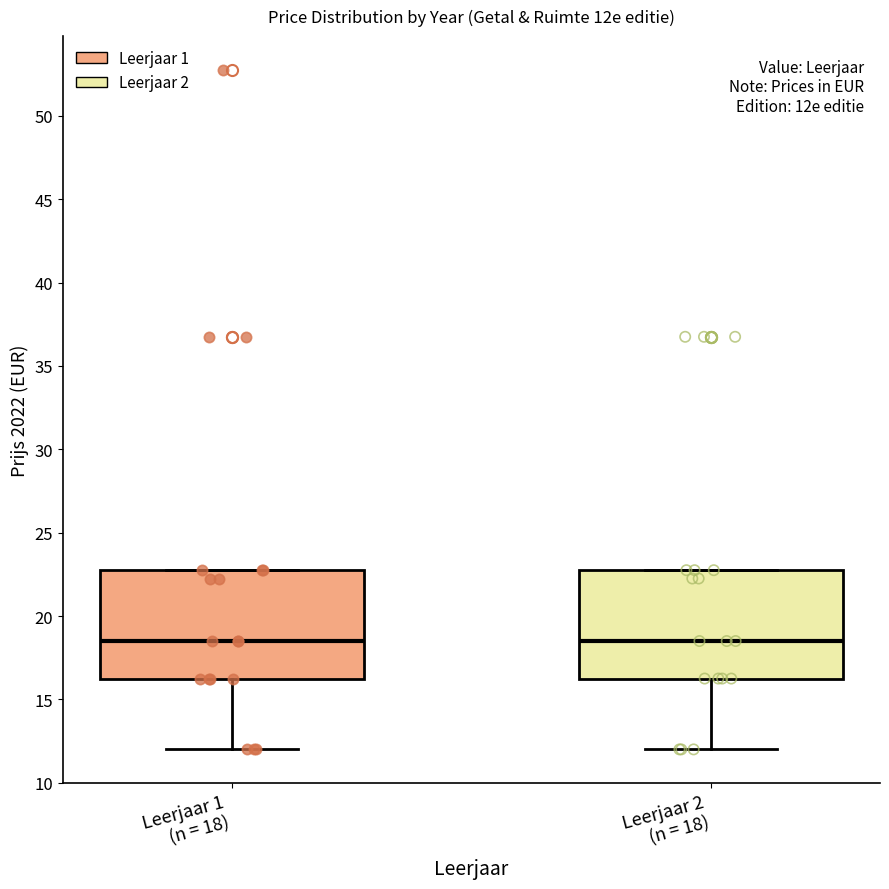

Where does the lower whisker of the box for Leerjaar 1 (n = 18) end on the y-axis? The values are not printed on the chart, so give them approximately, as read against the axis.

12.0